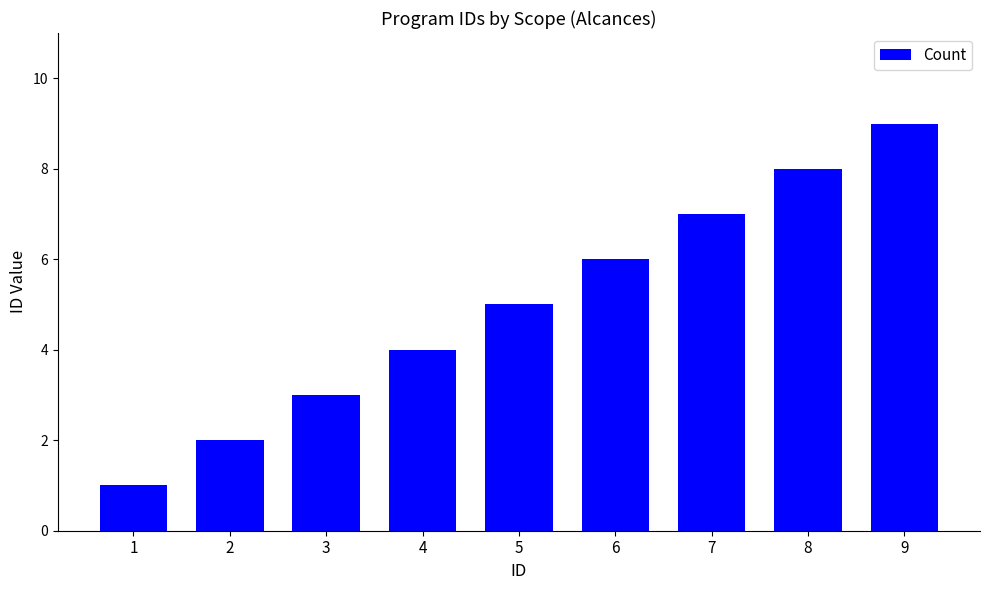

The value at 2 is 3. True or false?

False